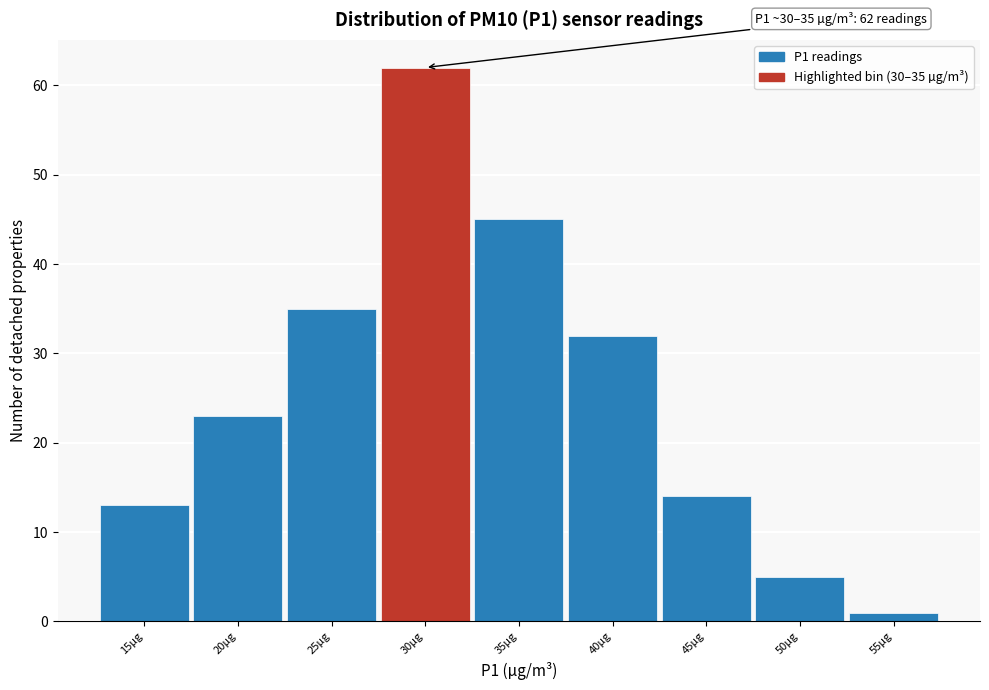

Reading right to left, what are all the values shown in this chart?

1	5	14	32	45	62	35	23	13